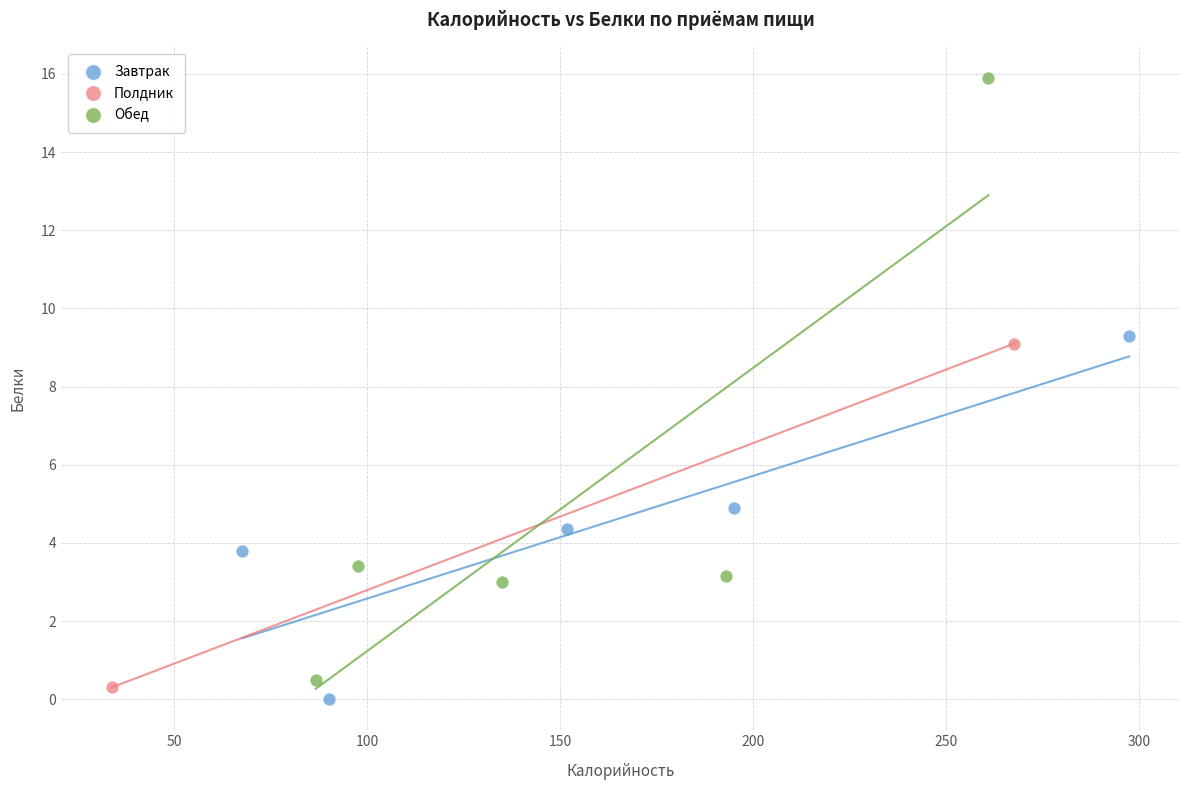

What are all the series names shown in the legend?

Завтрак, Полдник, Обед